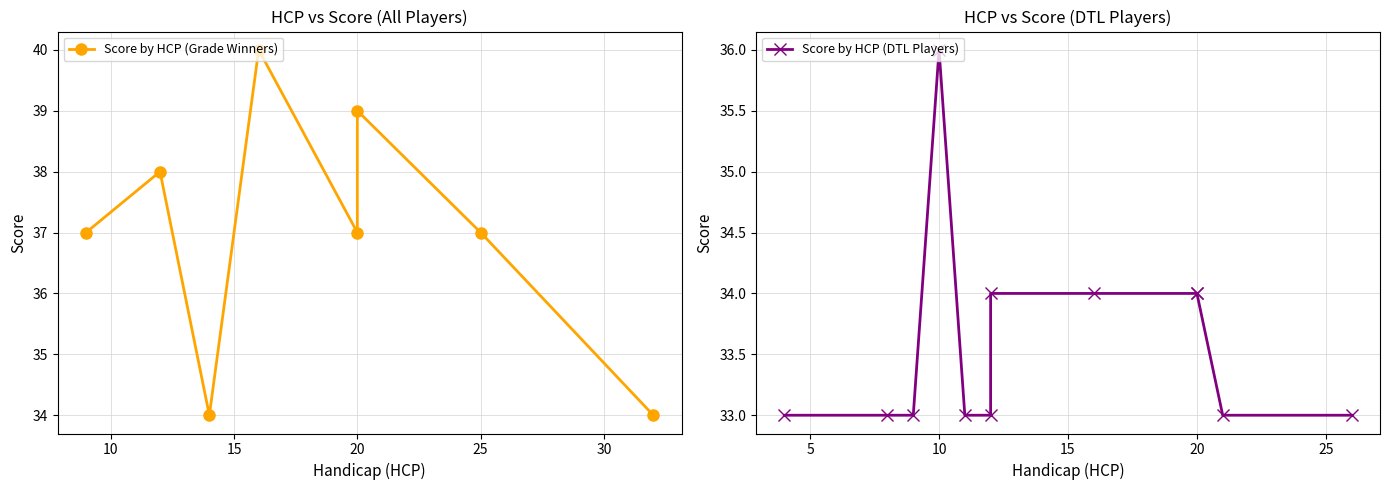

How many data points are less than 34?

7